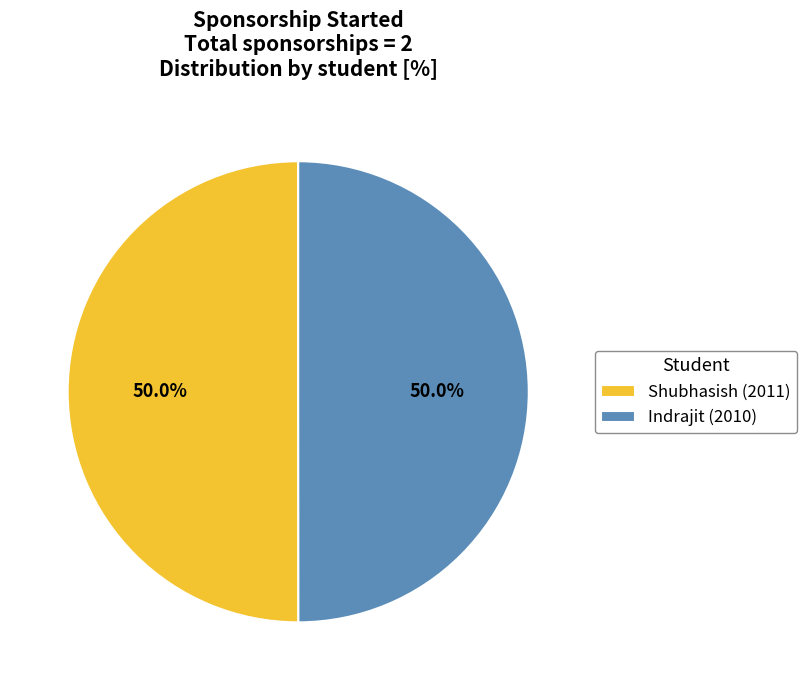

Approximately how many times larger is the value at Indrajit (2010) compared to Shubhasish (2011)?

1.0